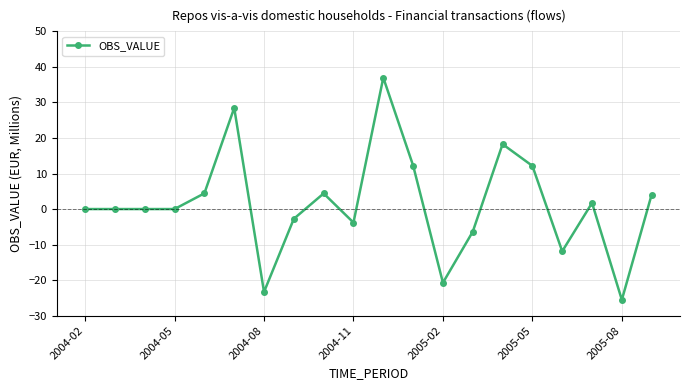

True or false: there are more than 1 points higher than both neighbors.

True